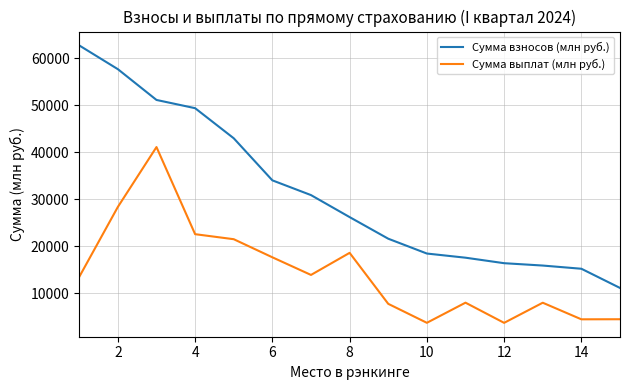

How many categories are shown in the chart?

15